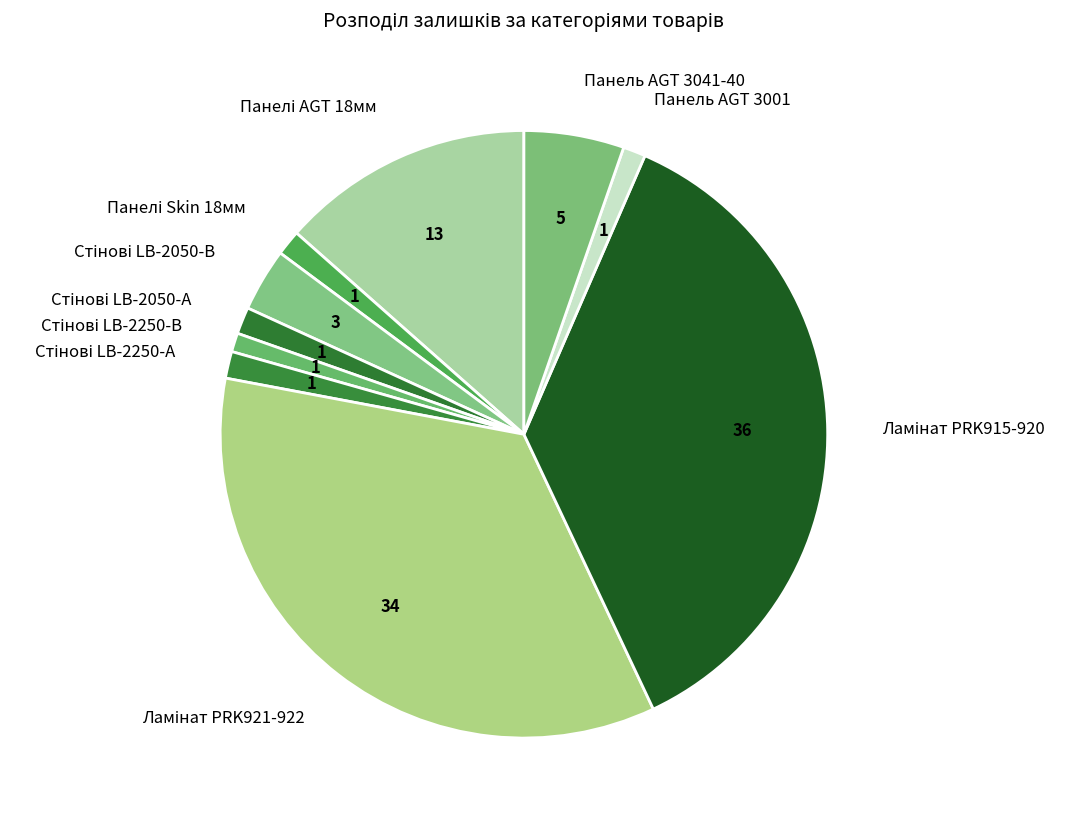

Is Панель AGT 3041-40 the majority of the pie?

No